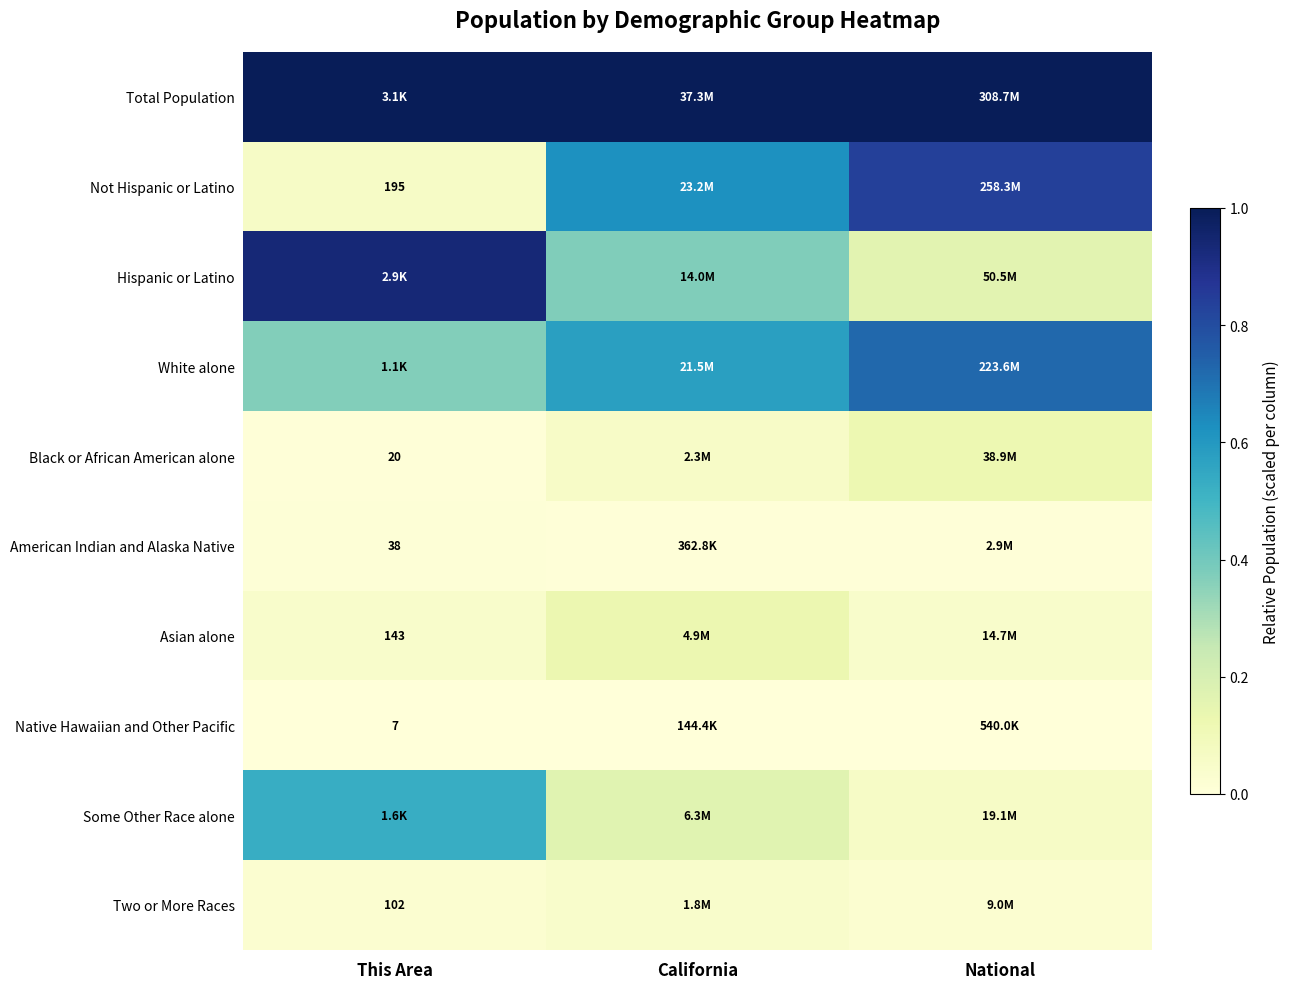

List the labels in order of Some Other Race alone value, largest first.

This Area, California, National